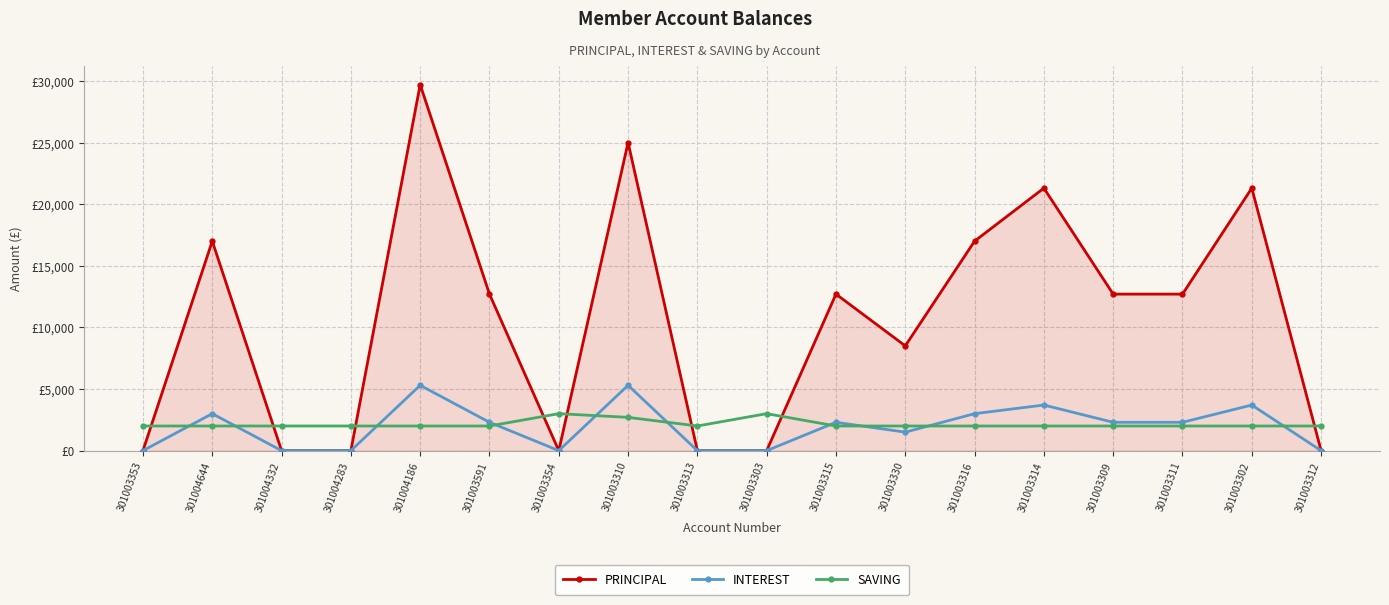

Which category has the highest value across all series?

301004186